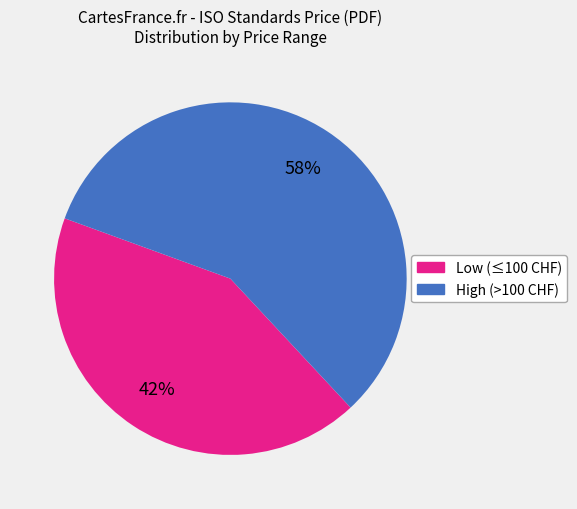

To the nearest percent, what is the average slice percentage?

50%